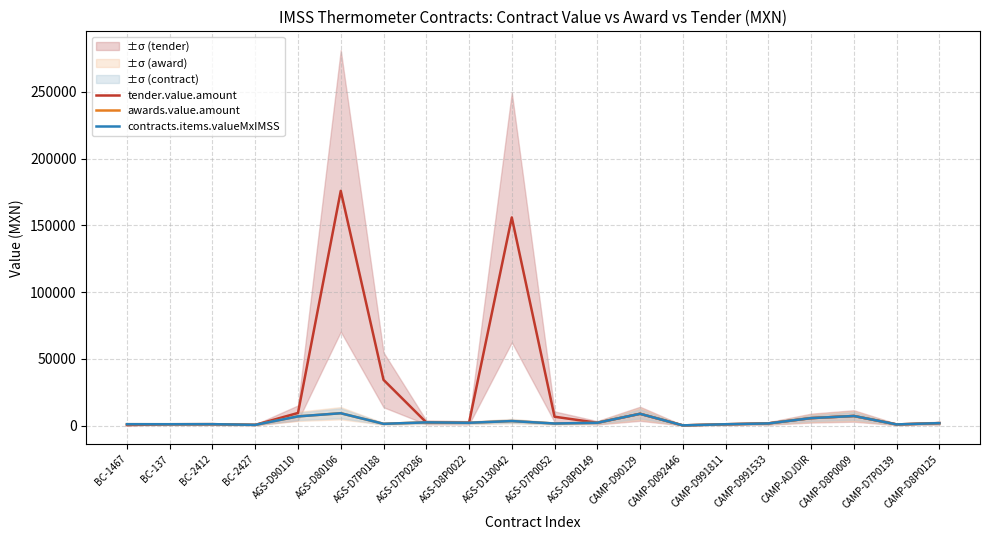

What position from the right is AGS-D80106?

15